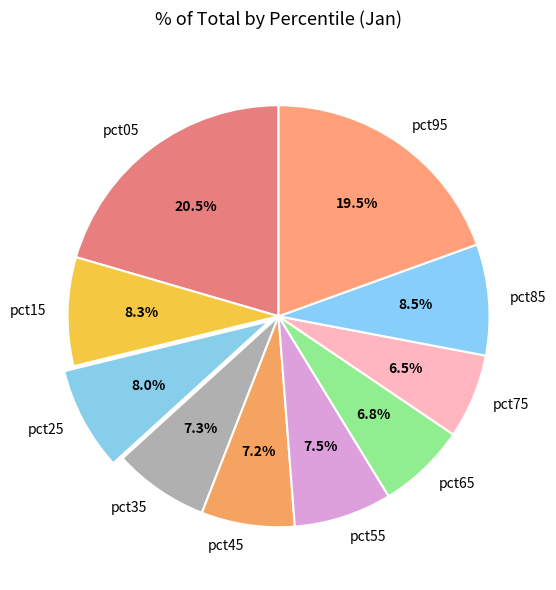

Between pct75 and pct25, which is larger?

pct25